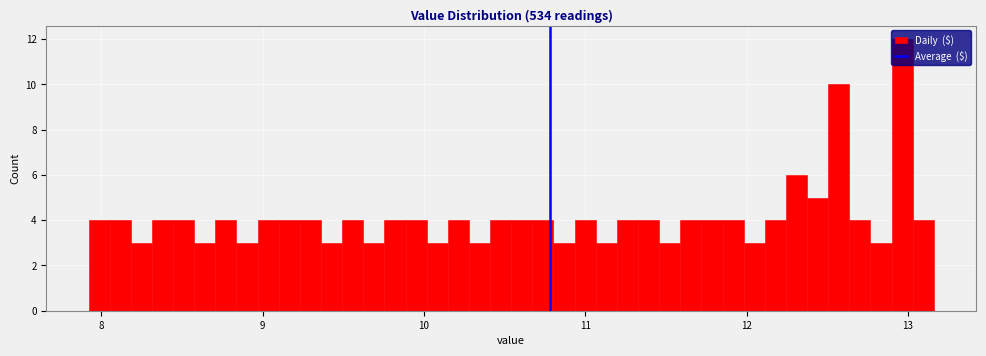

Around what value on the x-axis is the tallest bar? Give the approximate position of its centre, as read against the axis.

13.0